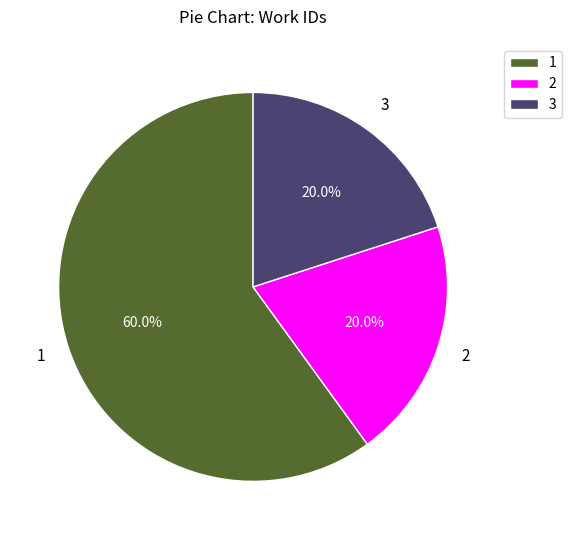

Combined, do 2 and 3 account for over 50%?

No